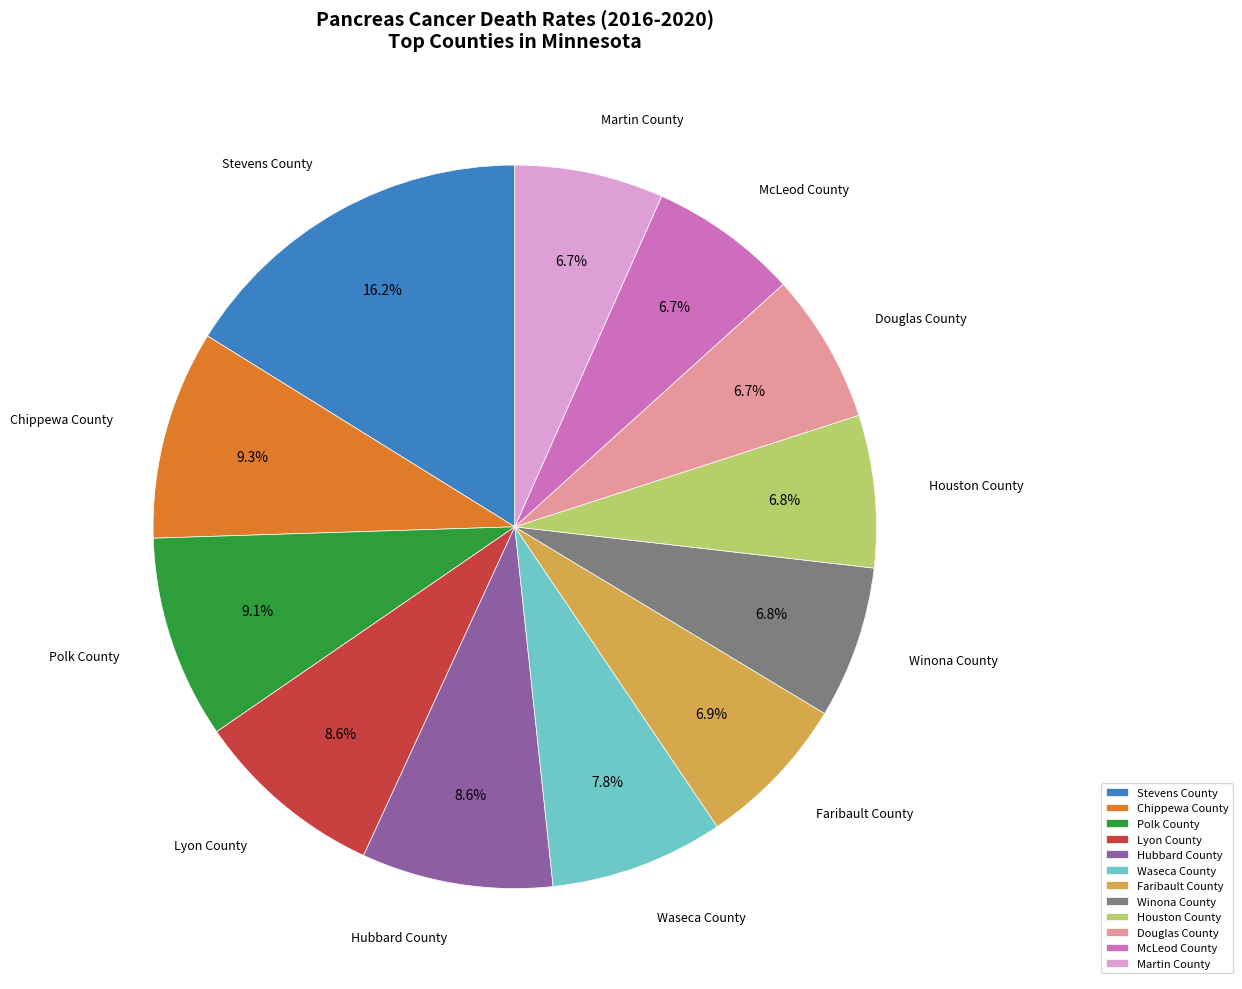

Approximately how many times larger is the value at McLeod County compared to Hubbard County?

0.8